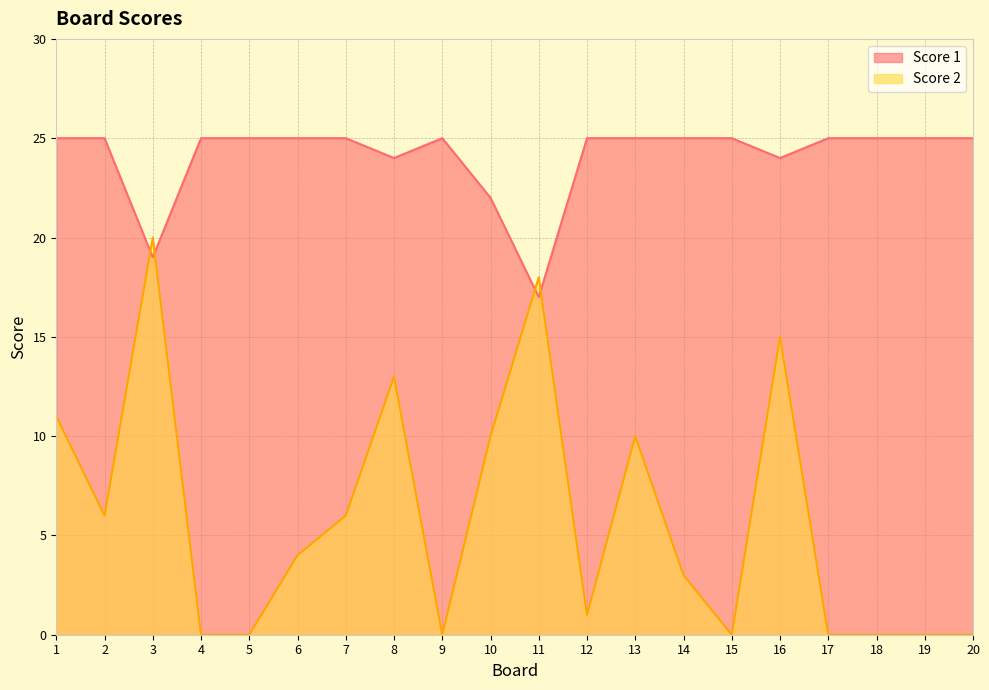

In Score 1, how many points are lower than both neighbors (excluding endpoints)?

4